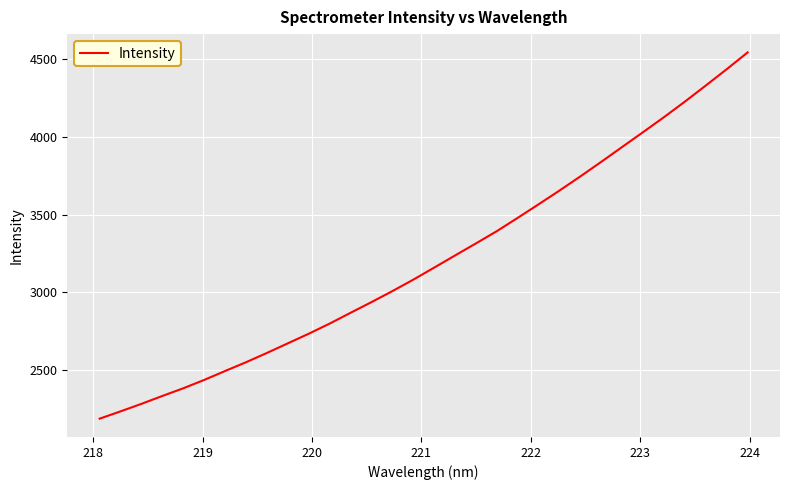

What is the greatest value displayed?

4542.1